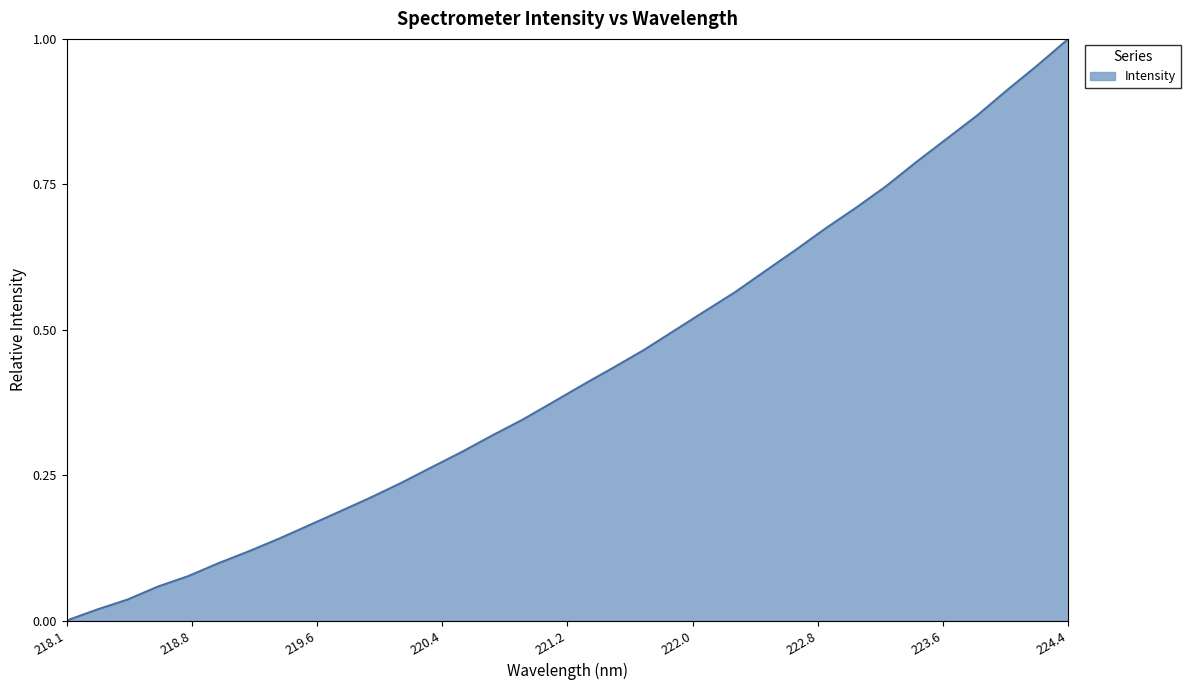

Rank the categories by value from highest to lowest.

224.3616, 224.1709, 223.9802, 223.7895, 223.5987, 223.408, 223.2172, 223.0264, 222.8355, 222.6447, 222.4538, 222.263, 222.0721, 221.8812, 221.6902, 221.4993, 221.3083, 221.1174, 220.9264, 220.7354, 220.5444, 220.3533, 220.1623, 219.9712, 219.7801, 219.589, 219.3979, 219.2067, 219.0156, 218.8244, 218.6332, 218.442, 218.2508, 218.0596